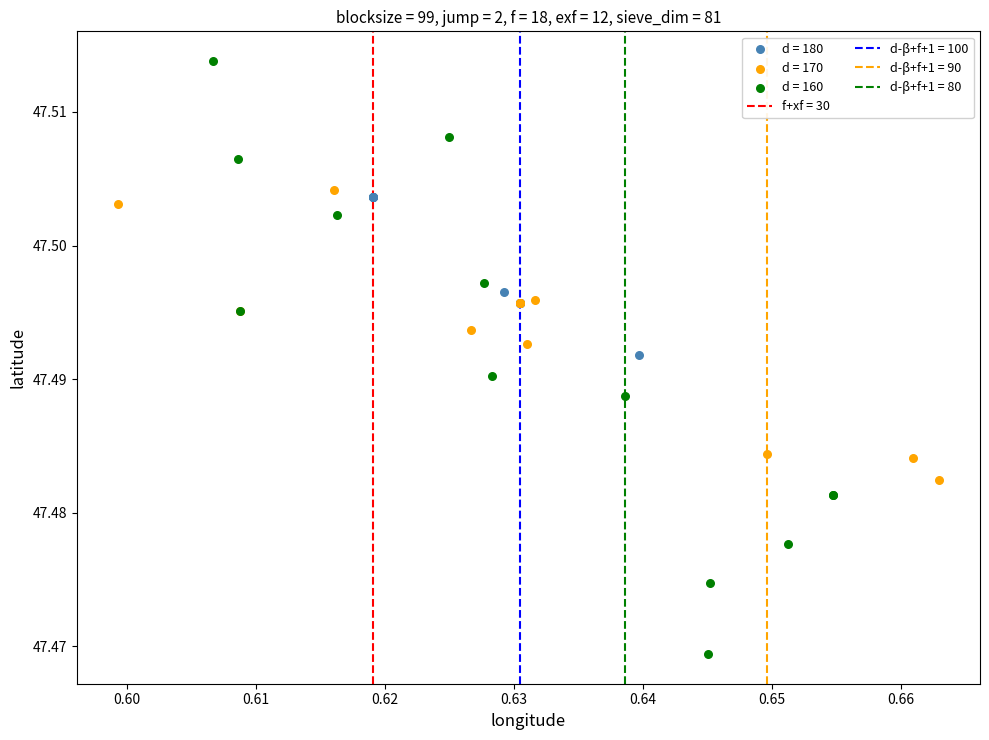

Which series reaches the maximum Y coordinate?

d = 160